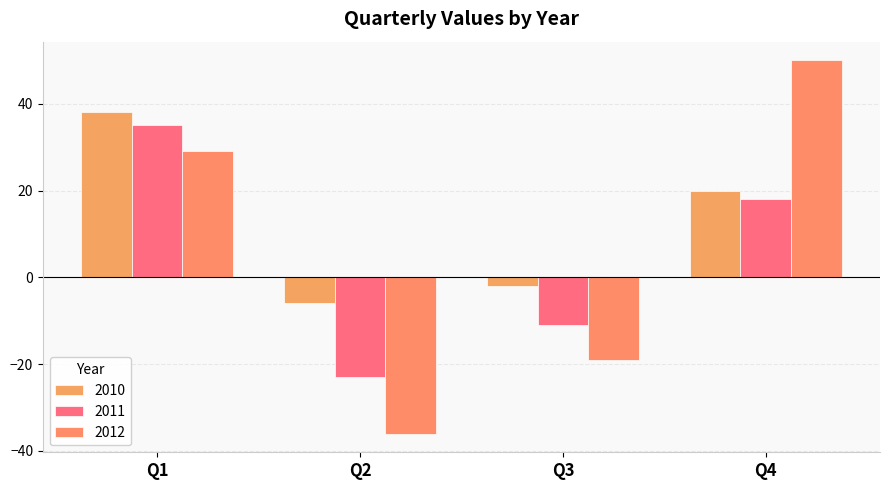

What is the difference between the maximum and minimum values in the 2010 series?

44